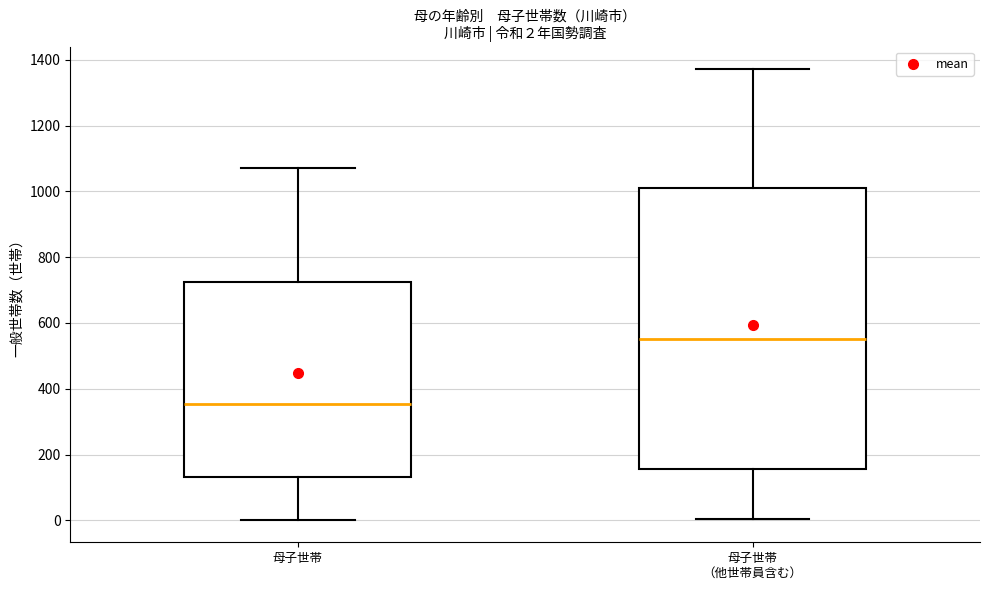

Which box has the highest median line?

母子世帯 （他世帯員含む）